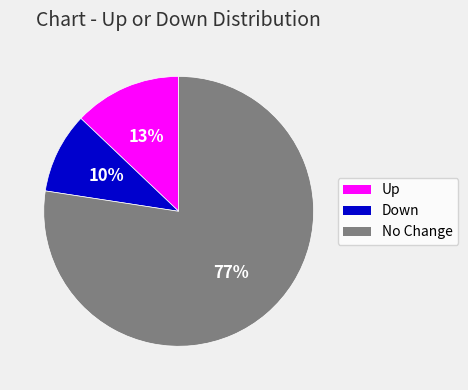

Approximately how many times larger is the value at Down compared to Up?

0.8